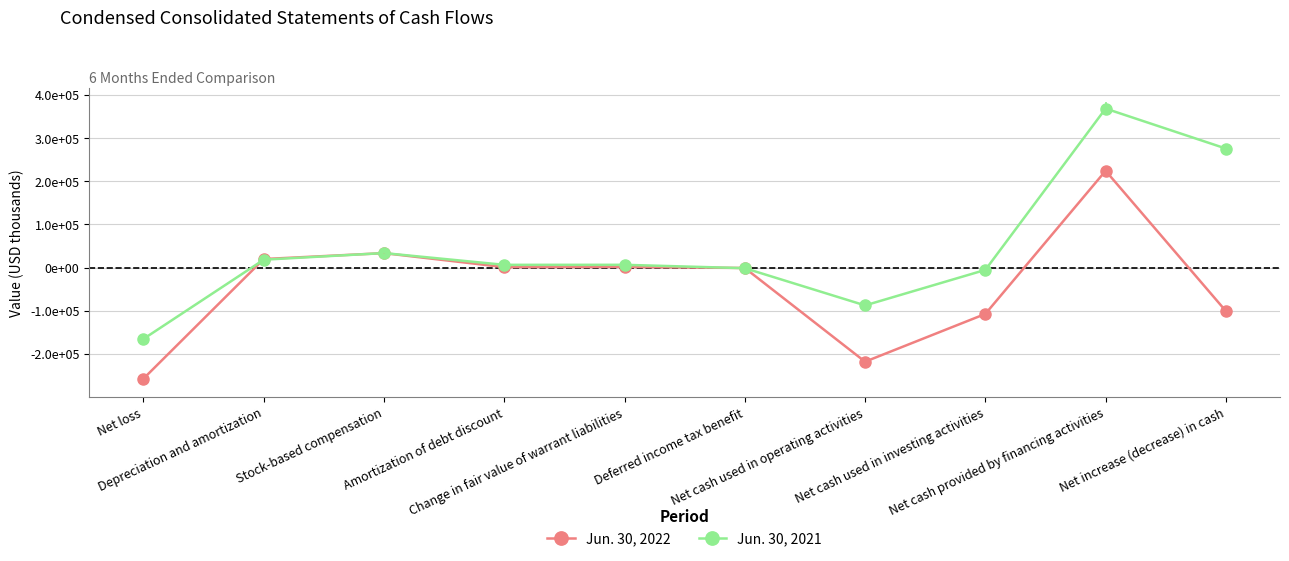

Reading left to right, what are all the values shown in this chart?

Jun. 30, 2022: -257091	19981	33658	1219	1701	-758	-217832	-107166	224401	-100597
Jun. 30, 2021: -165116	18456	33805	6555	6604	-1218	-87424	-5178	368525	275923